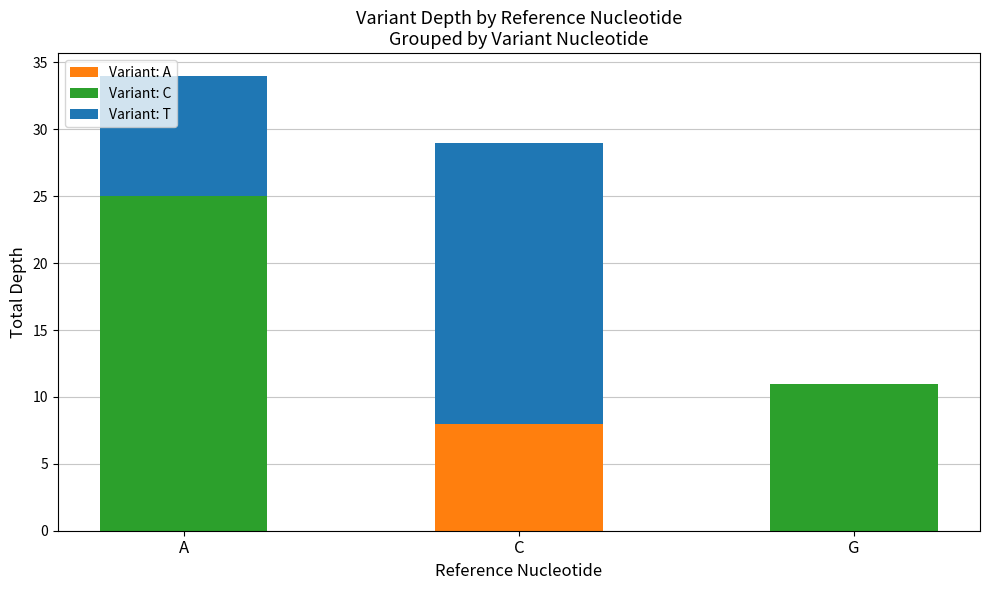

Is it true that Variant: A equals 0 at G?

True